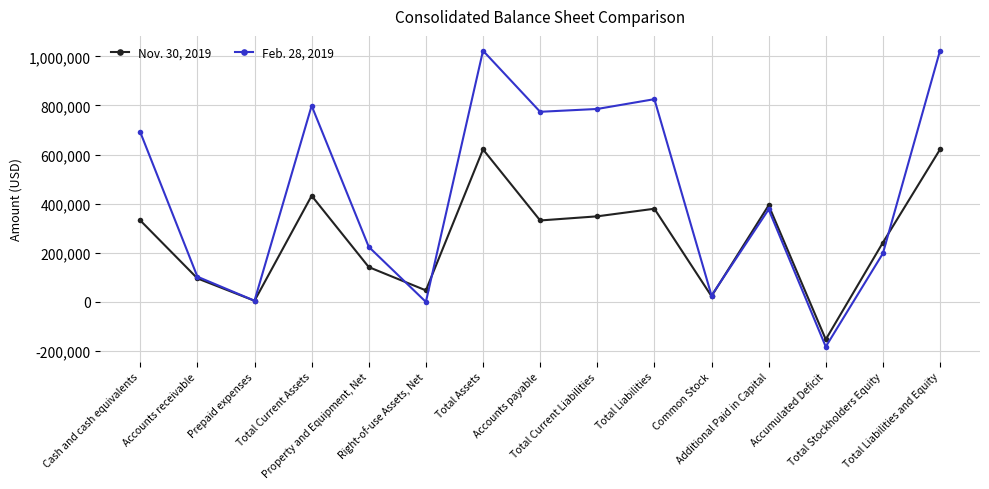

List the series in order of their peak value, highest first.

Feb. 28, 2019, Nov. 30, 2019